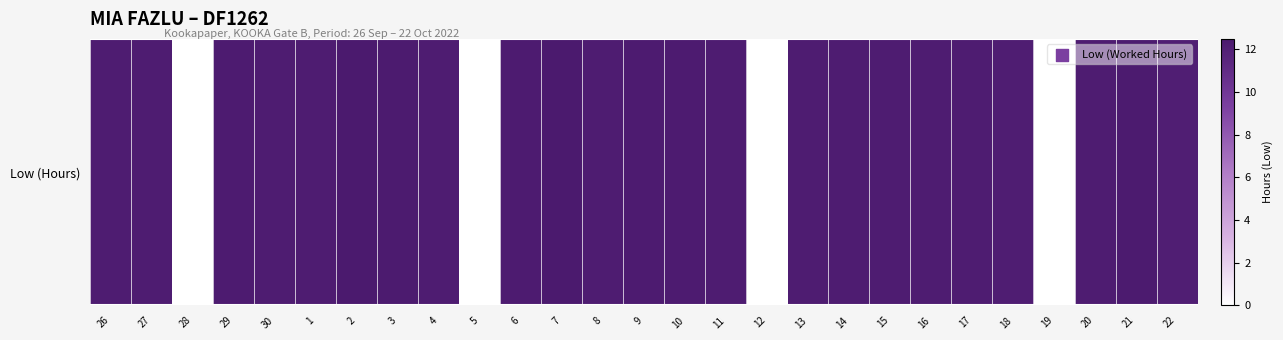

Count the number of values greater than 12.

23